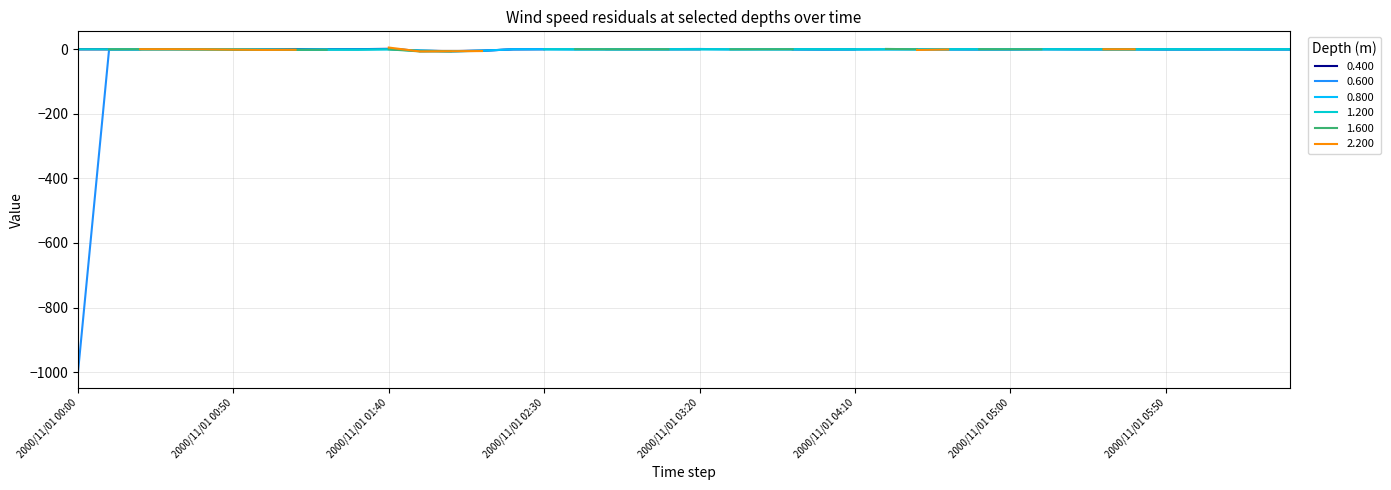

Reading left to right, transcribe all the data shown in this chart.

0.600: -999.0	-0.1	-0.3	-0.2	-0.2	0.0	-0.1	-1.4	-0.4	999.0	999.0	-6.1	-6.1	-4.6	-0.1	0.3	0.1	-0.3	-0.4	0.6	1.0	-0.2	0.1	-0.2	-0.5	-0.9	-0.1	0.0	-0.4	-0.1	-0.4	0.0	-0.0	-0.2	-0.2	-0.2	-0.4	-0.1	-0.2	-0.2
1.200: 0.0	-0.0	-0.2	0.0	-0.0	-0.1	-1.6	-1.8	-1.3	-1.6	-0.2	-4.3	-6.3	-4.9	999.0	-0.1	0.2	-0.1	-0.1	-0.2	-0.1	-0.1	0.1	-0.1	-0.0	-0.3	-0.2	0.0	-0.0	-0.1	0.3	-0.0	-0.2	-0.1	-0.2	-0.1	-0.2	-0.0	-0.1	-0.1
2.200: 999.0	999.0	0.3	0.2	-0.1	-1.1	-1.9	-1.5	999.0	999.0	5.4	-6.7	-6.1	-5.5	999.0	999.0	-0.0	999.0	999.0	999.0	999.0	999.0	999.0	999.0	999.0	999.0	999.0	-2.1	-0.6	999.0	999.0	0.1	999.0	-0.0	-0.0	999.0	999.0	999.0	999.0	999.0
1.600: 999.0	-0.0	0.2	0.2	-0.5	-1.6	-1.7	-1.7	-1.5	999.0	-0.2	-6.6	-6.0	999.0	0.1	999.0	0.3	-0.0	0.1	-0.0	999.0	-0.1	0.0	0.2	999.0	999.0	1.1	-0.0	999.0	0.3	-0.0	-0.1	999.0	-0.0	0.0	999.0	999.0	0.2	999.0	999.0
0.800: 999.0	-0.1	-0.1	-0.2	-0.2	-0.1	-0.3	-0.8	-0.5	-0.2	-0.0	-4.2	-6.2	-4.3	-0.0	0.1	-0.8	0.1	-0.0	-0.0	0.1	-0.1	-0.2	-0.0	-0.1	0.1	0.0	-0.1	-0.1	0.0	-0.0	0.1	-0.1	-0.1	-0.1	-0.1	-0.0	-0.1	-0.0	-0.0
0.400: -0.2	-0.2	0.1	999.0	999.0	-0.8	0.3	0.8	0.2	0.4	1.4	-4.5	-5.8	-4.4	-0.1	0.3	999.0	0.6	0.6	0.1	-0.0	999.0	999.0	-0.1	-0.5	0.0	999.0	0.2	0.0	-0.3	-0.0	0.6	0.2	-0.0	0.1	-0.5	-0.5	-0.0	-0.4	-0.4